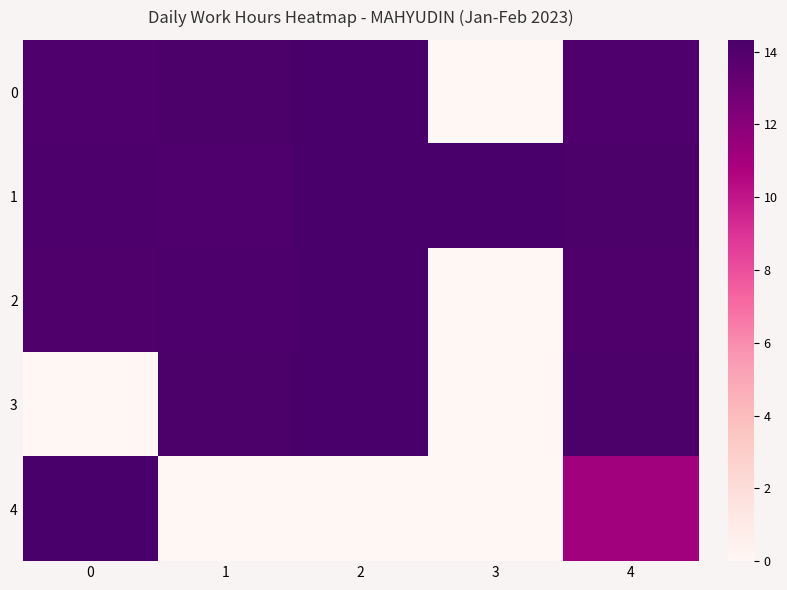

At 0, list the series in order from smallest to largest.

3, 0, 2, 1, 4